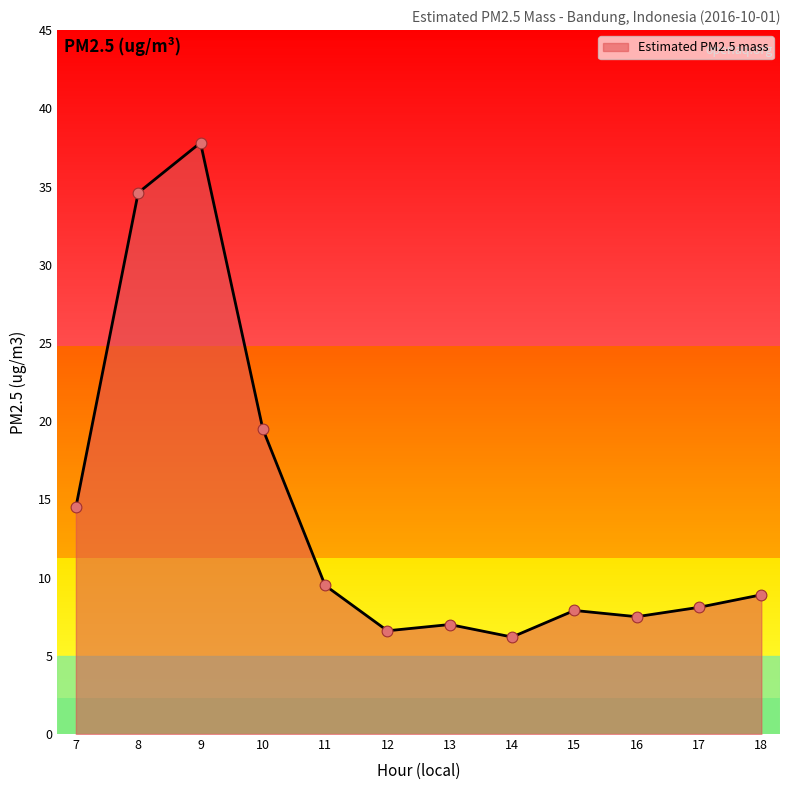

Approximately how many times larger is the value at 17 compared to 18?

0.9